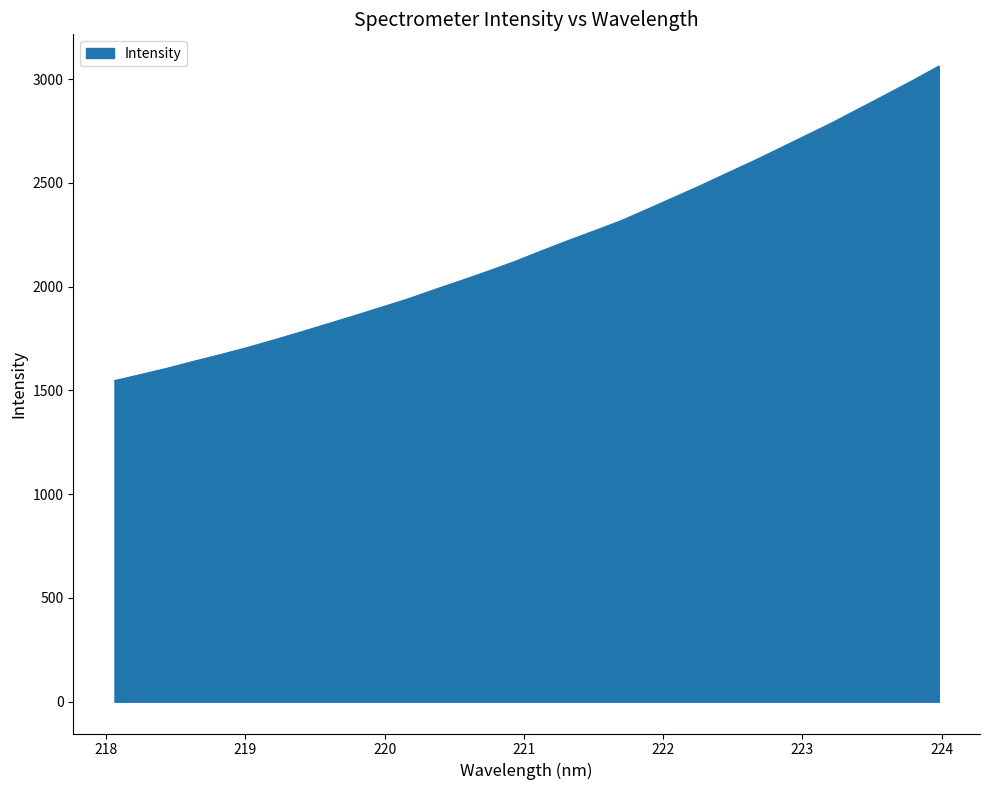

What is the difference between the maximum and minimum values?

1515.6